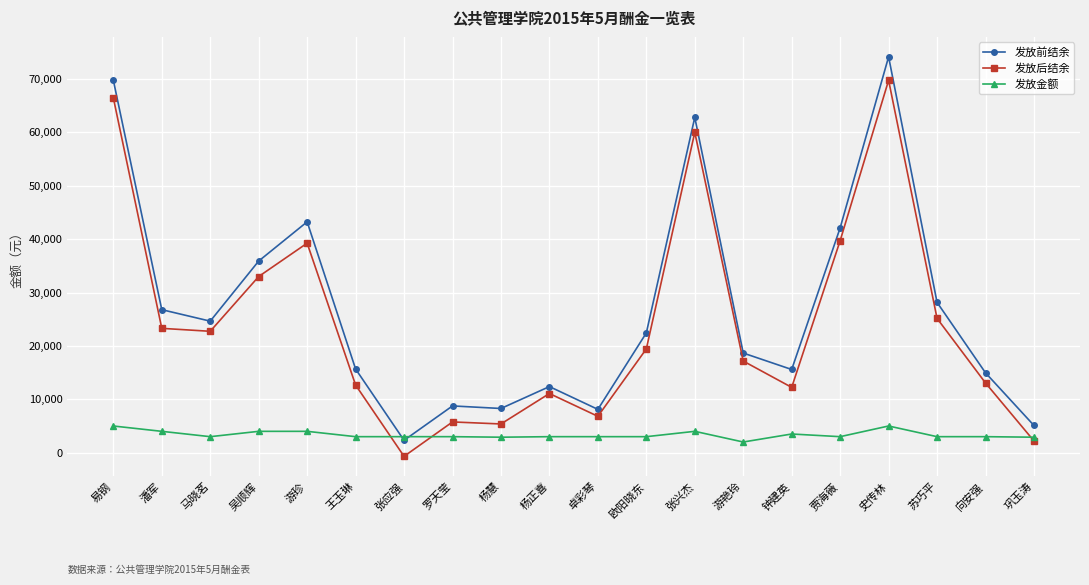

Rank the series by their maximum value, from highest to lowest.

发放前结余, 发放后结余, 发放金额